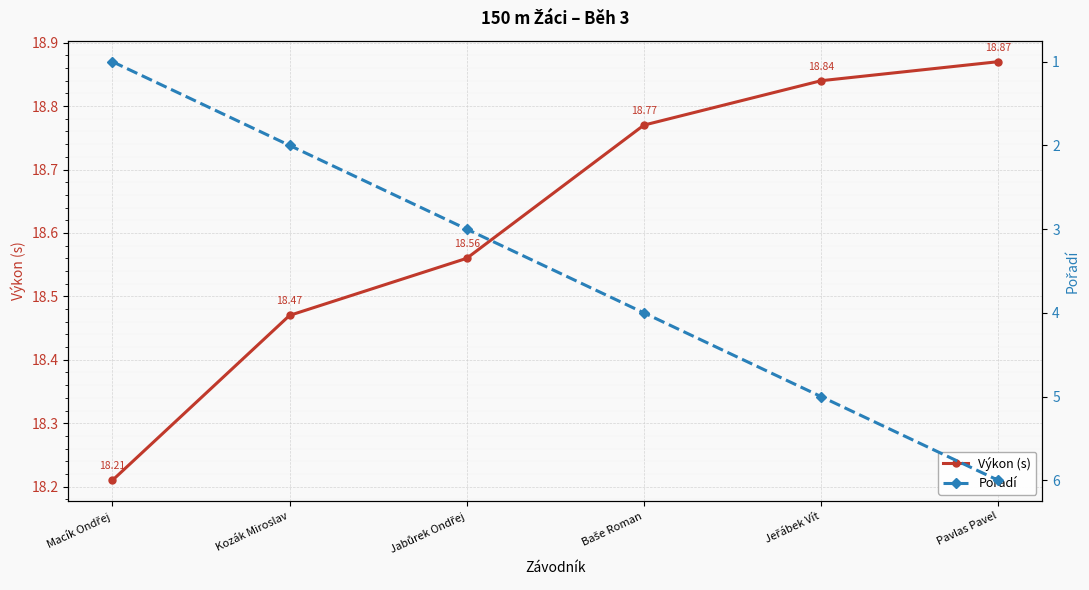

Which category has the lowest value in the Výkon (s) series?

Macík Ondřej